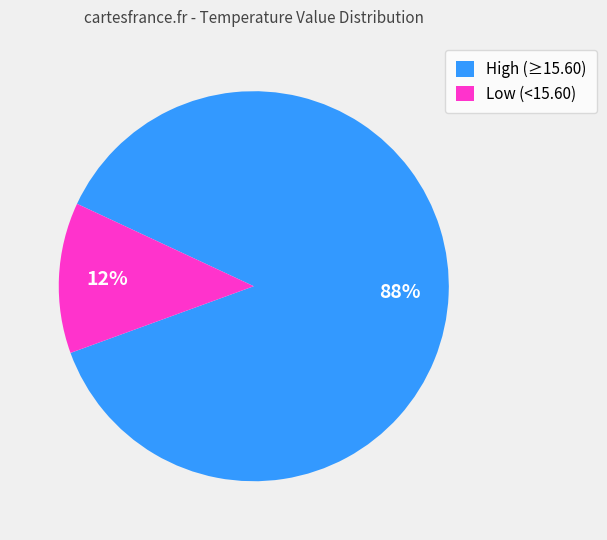

To the nearest percent, what is the average slice percentage?

50%